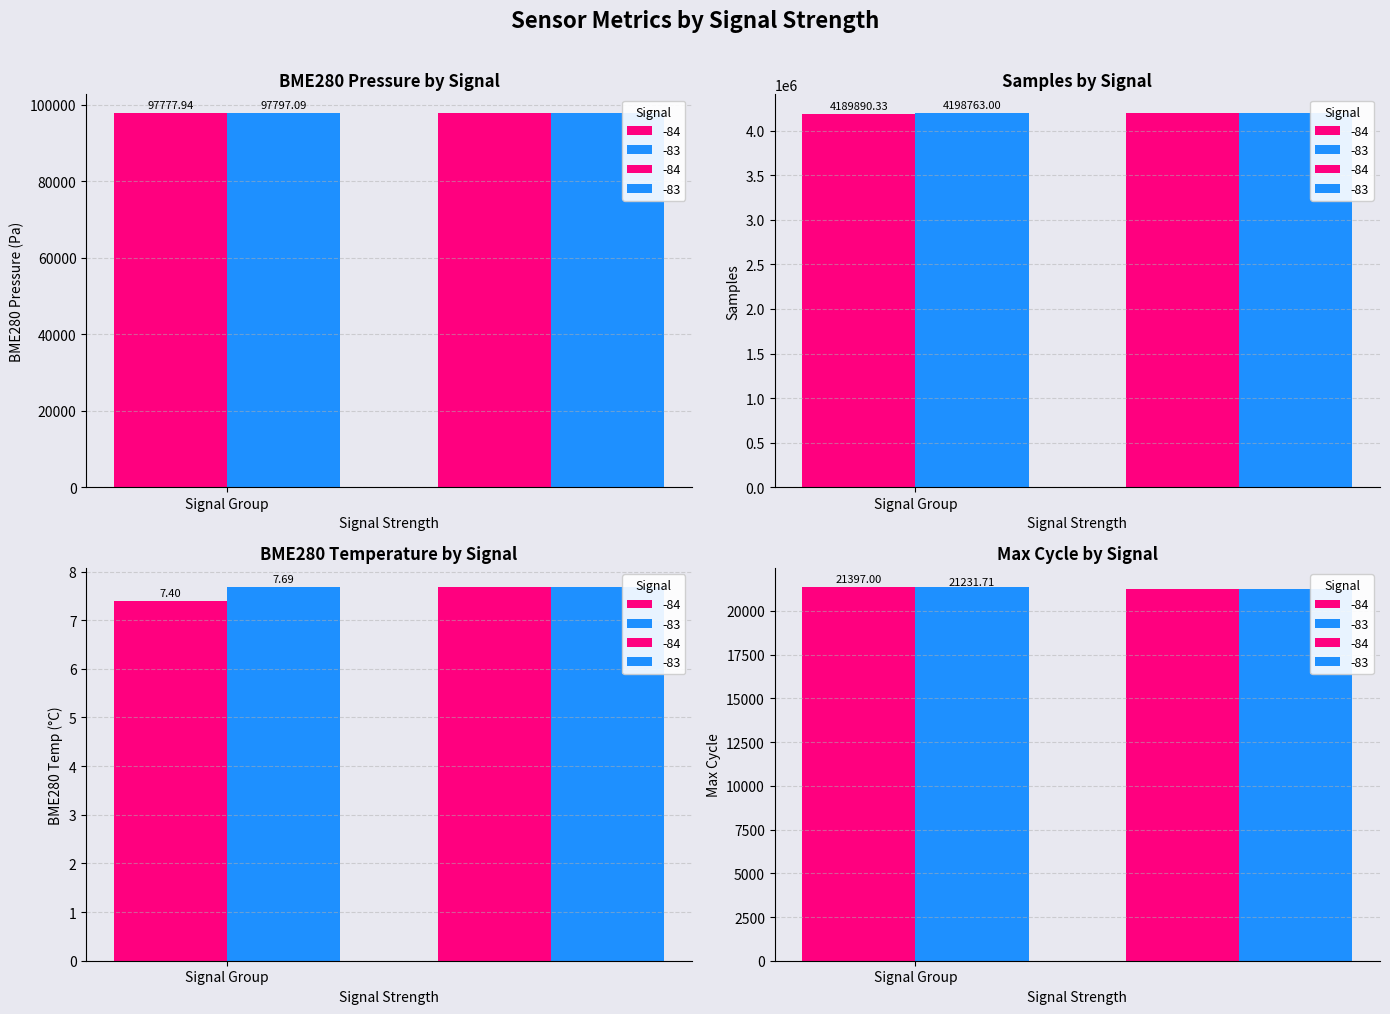

Which series has the largest total across all categories?

Samples